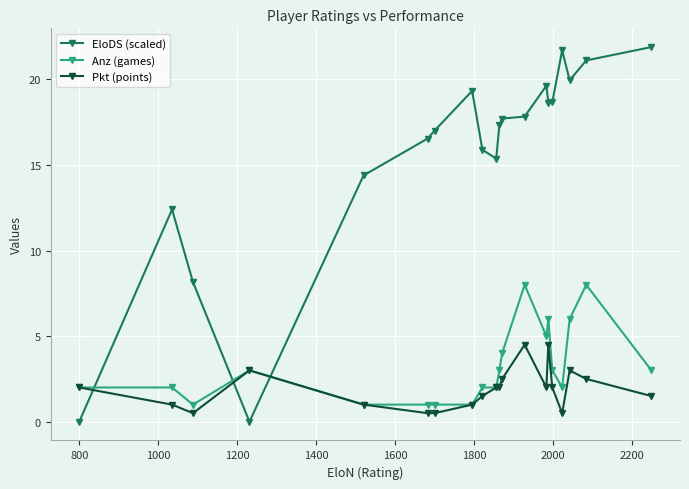

Which series ends up on top after the final intersection of EloDS (scaled) and Pkt (points)?

EloDS (scaled)